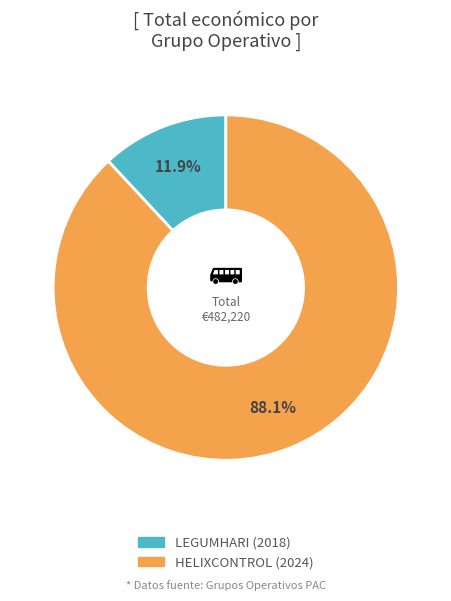

To the nearest percent, what percentage of the pie is HELIXCONTROL (2024)?

88%